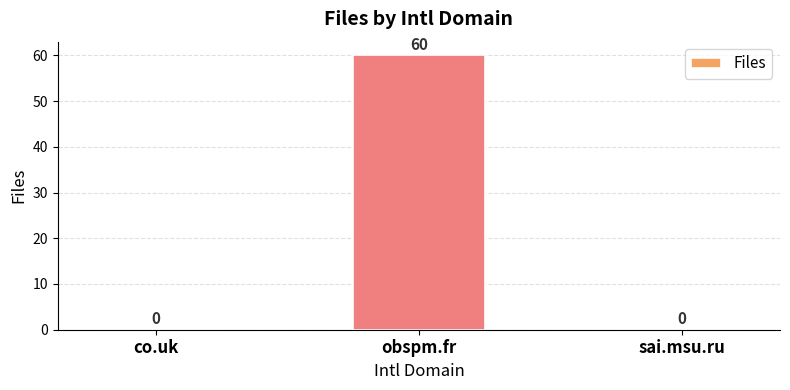

At which category does the chart reach its peak across all series?

obspm.fr